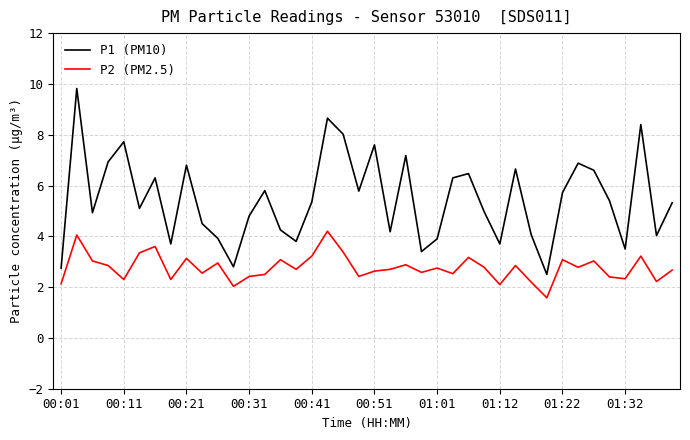

What is the difference between the maximum and minimum values in the P2 (PM2.5) series?

2.6